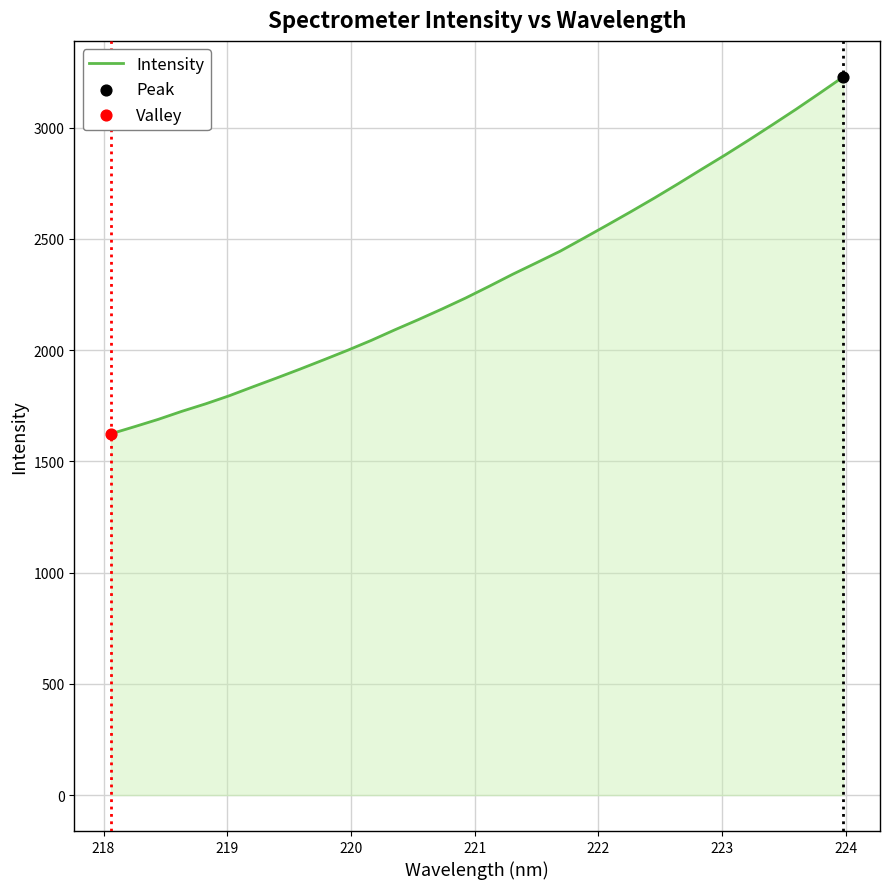

What is the minimum value shown in the chart?

1623.7